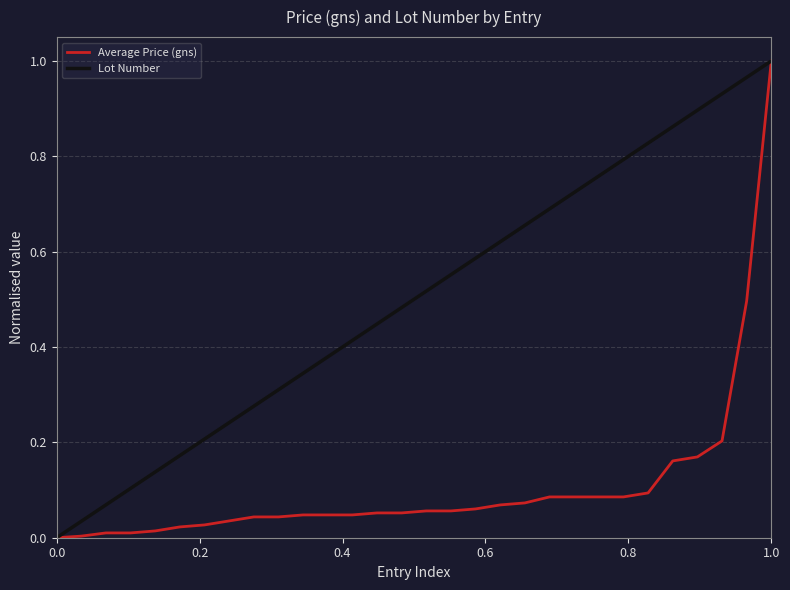

What are all the series names shown in the legend?

Average Price (gns), Lot Number